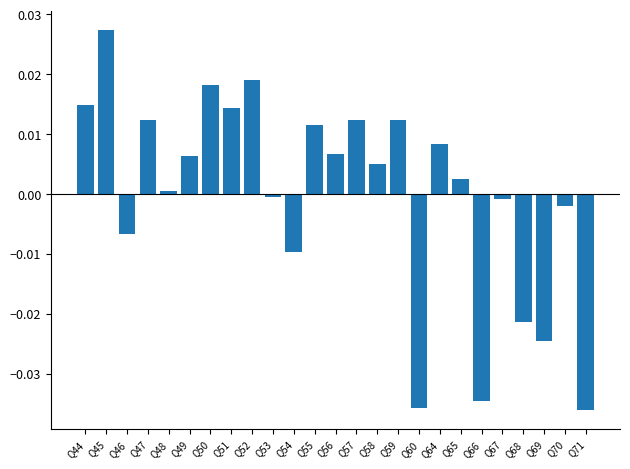

How many values are above zero?

15